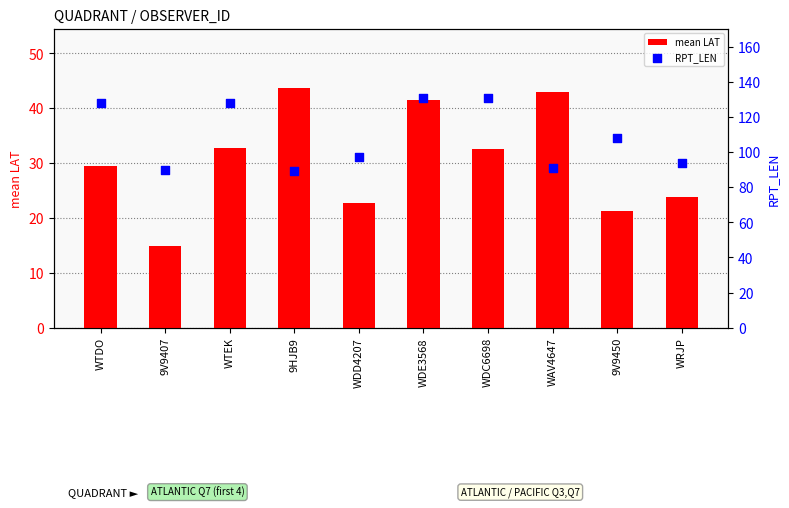

Which series reaches the minimum Y coordinate?

mean LAT